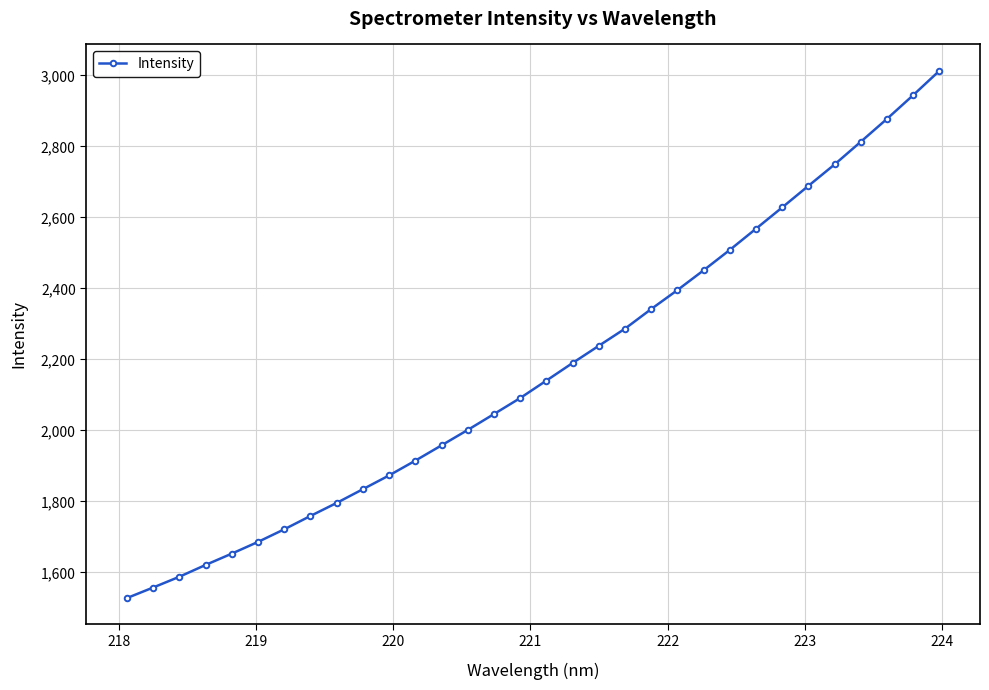

How many lines are shown in the chart?

1